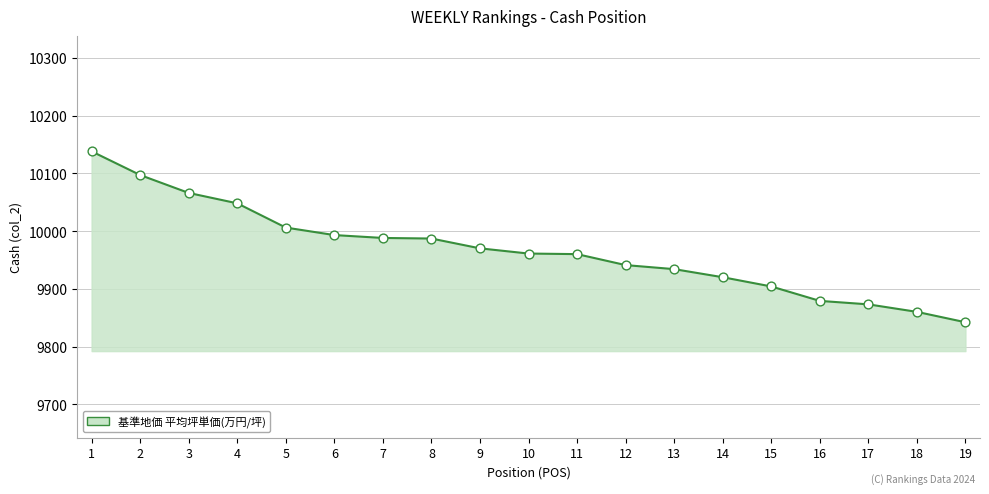

Between 4 and 11, which is larger?

4